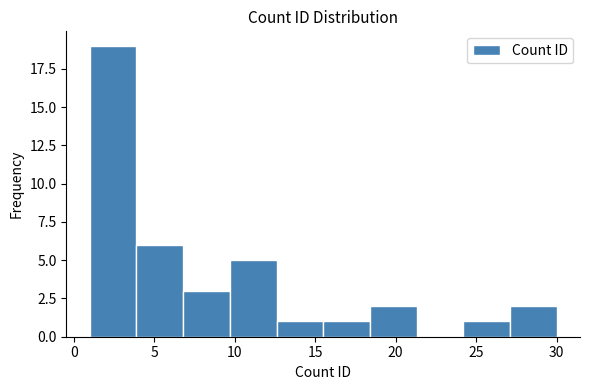

Which range on the x-axis has the tallest bar?

1.0 to 3.9